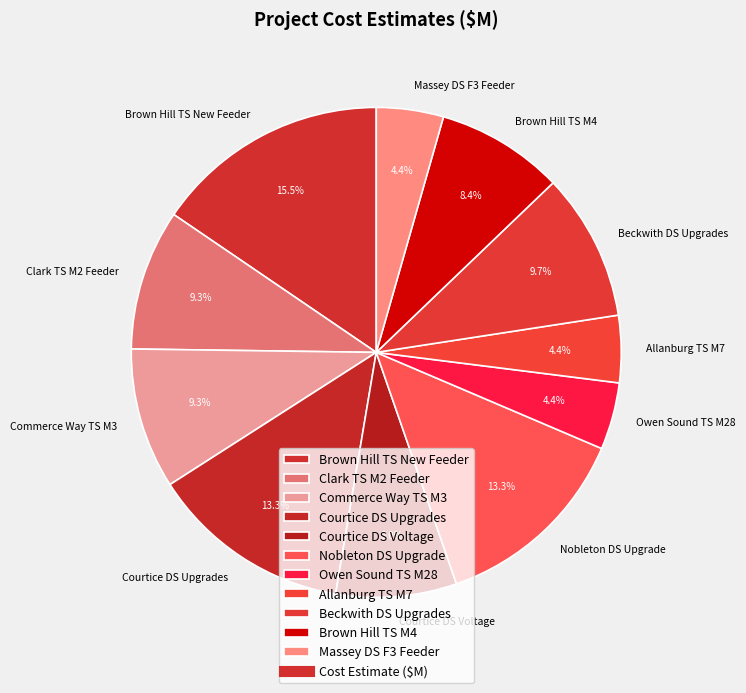

Count the number of slices in the pie.

11